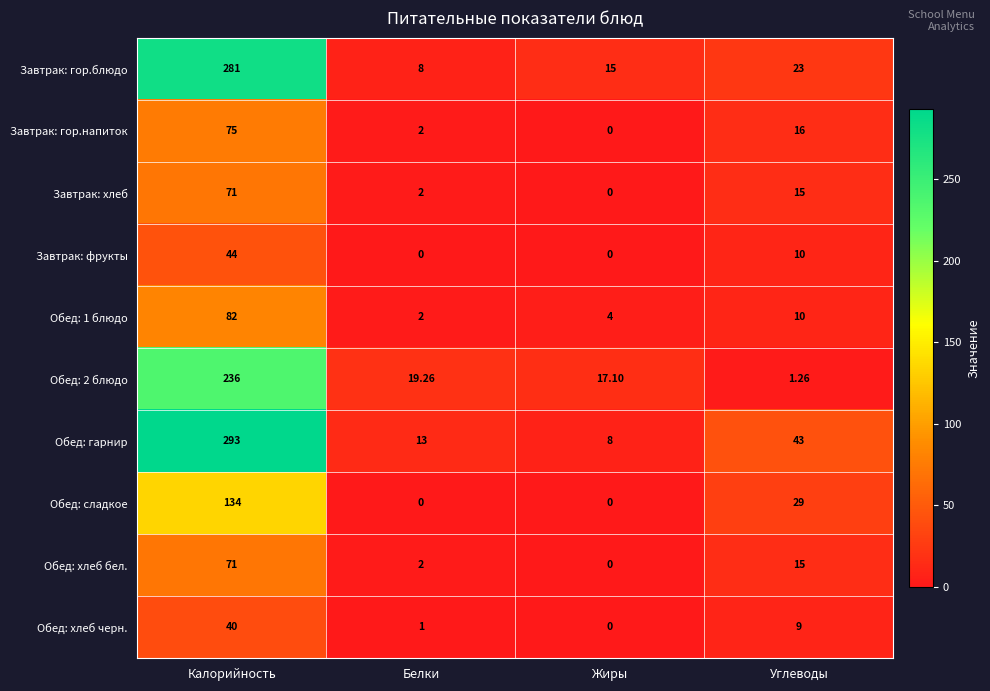

Between Калорийность and Белки, which series saw the biggest shift?

Обед: гарнир